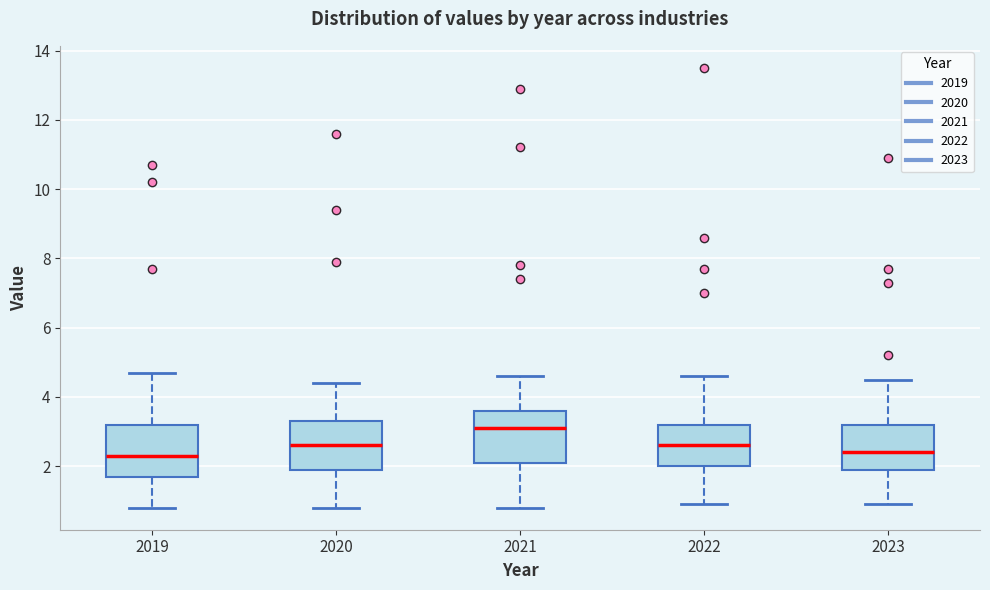

Which box has the highest median line?

2021